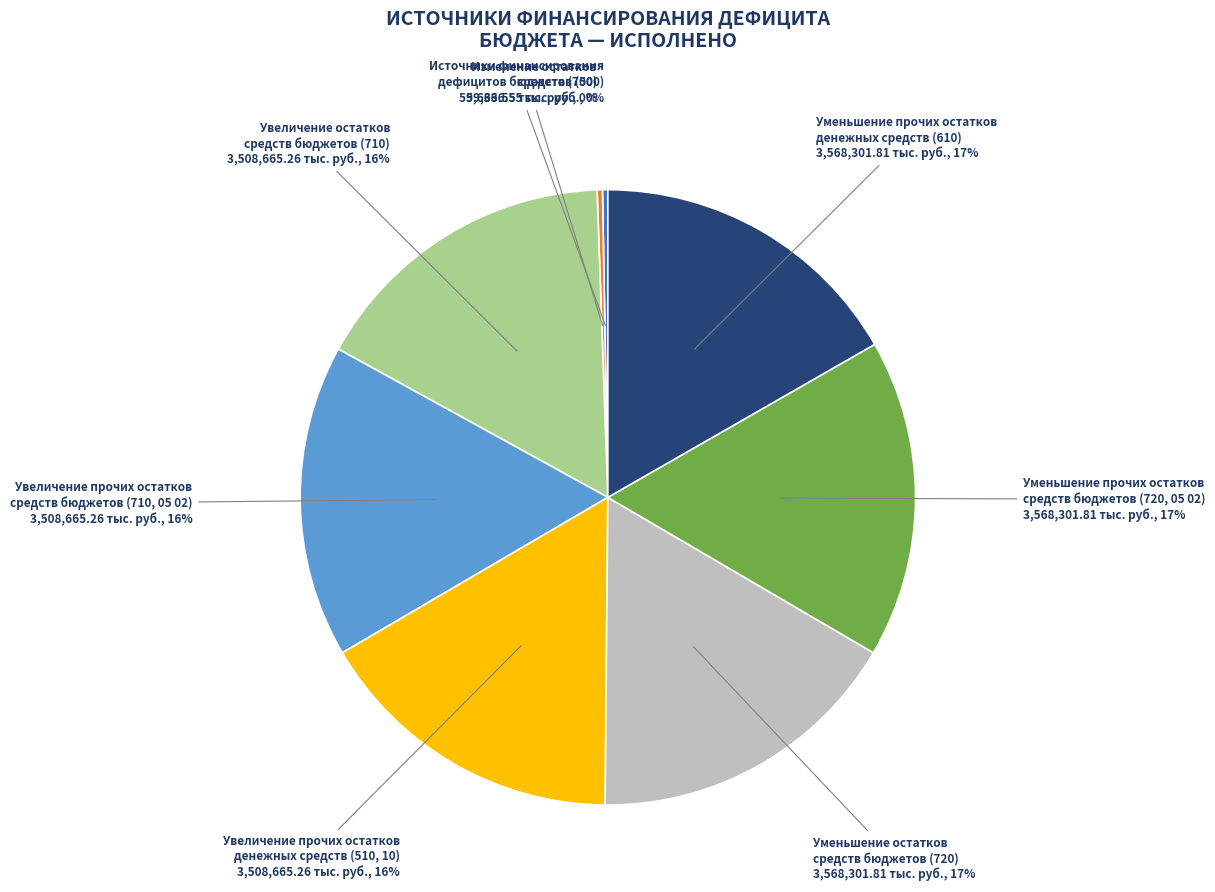

Does Увеличение остатков средств бюджетов account for over 50% of the chart?

No